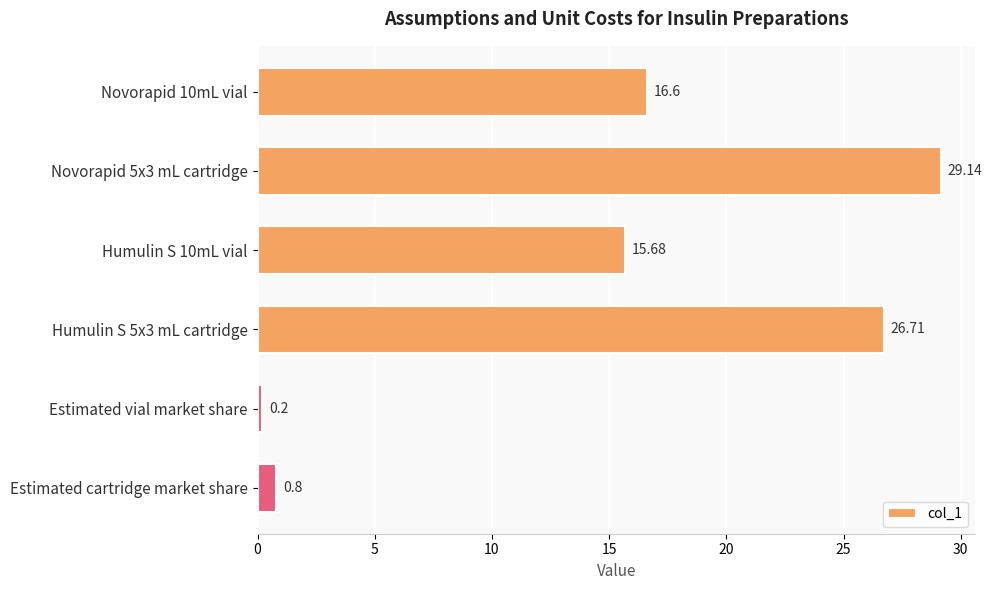

What is the difference between the maximum and second lowest values?

28.3